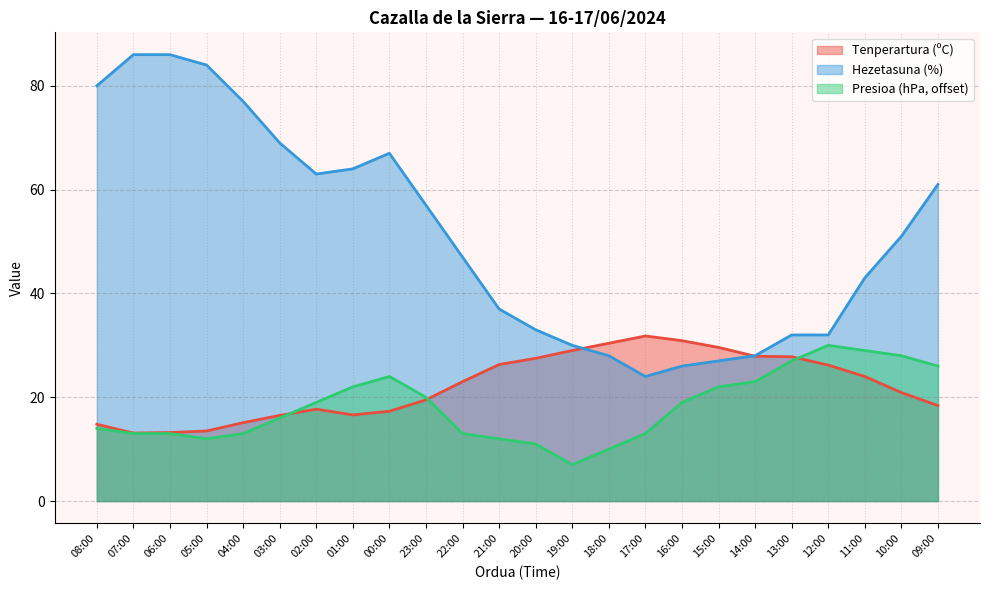

What is the label of the 18th point from the right?

02:00